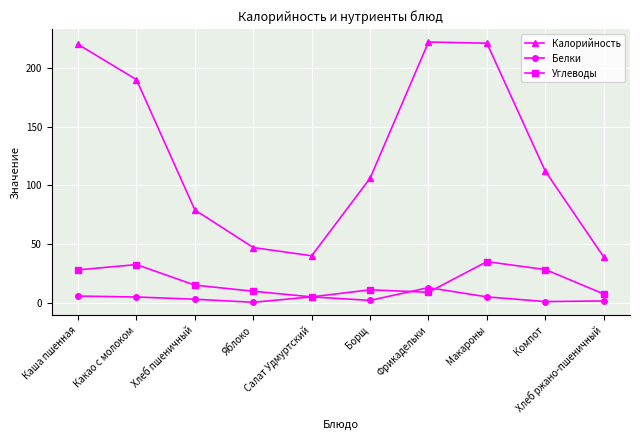

What is the average value of the Калорийность series?

127.6